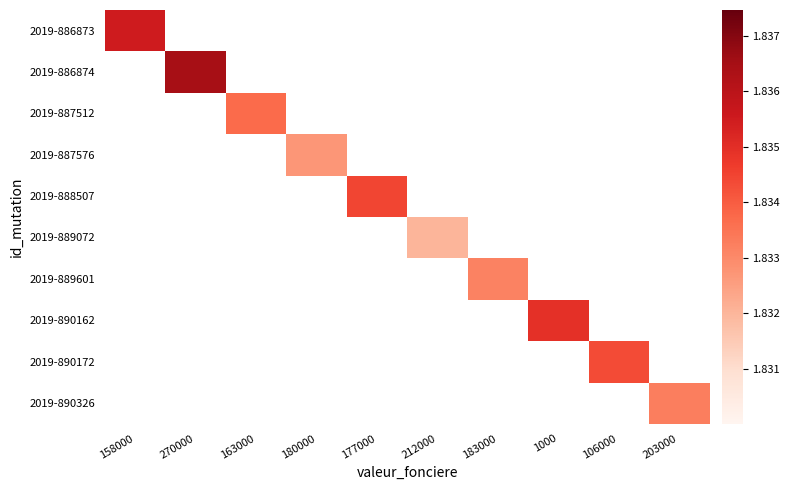

At which category does the chart reach its peak across all series?

270000